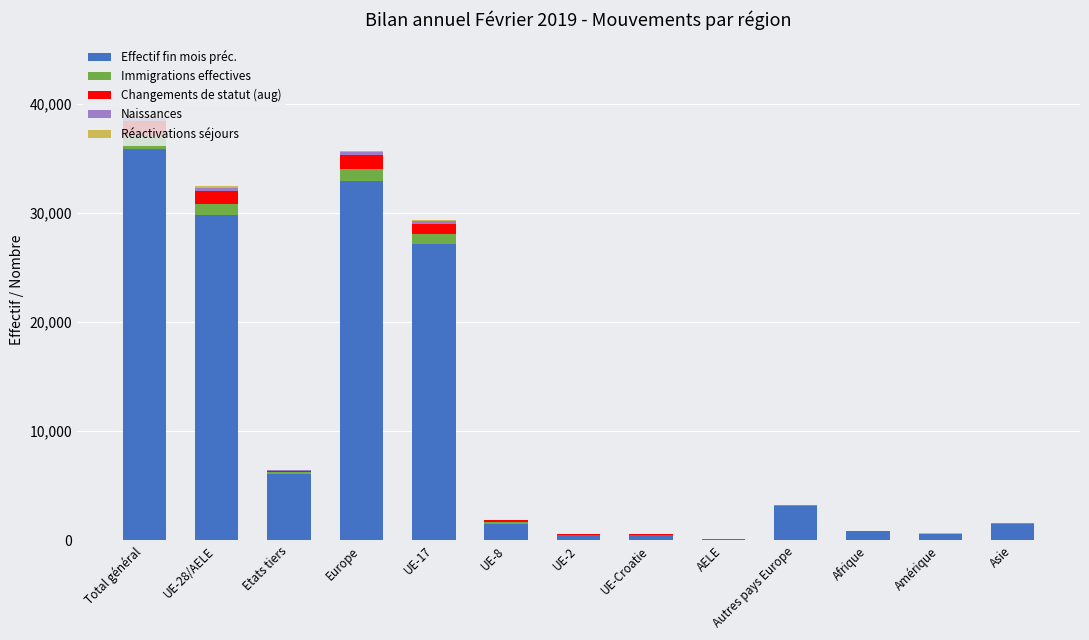

At which label is Effectif fin mois préc. closest to 17945?

UE-17